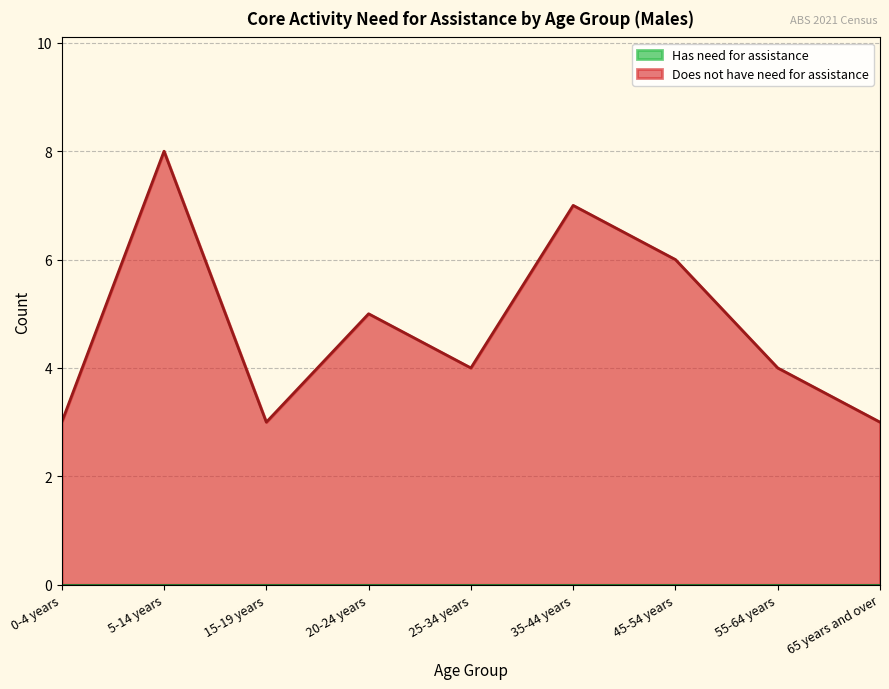

What is the change in value from 45-54 years to 55-64 years?

-2